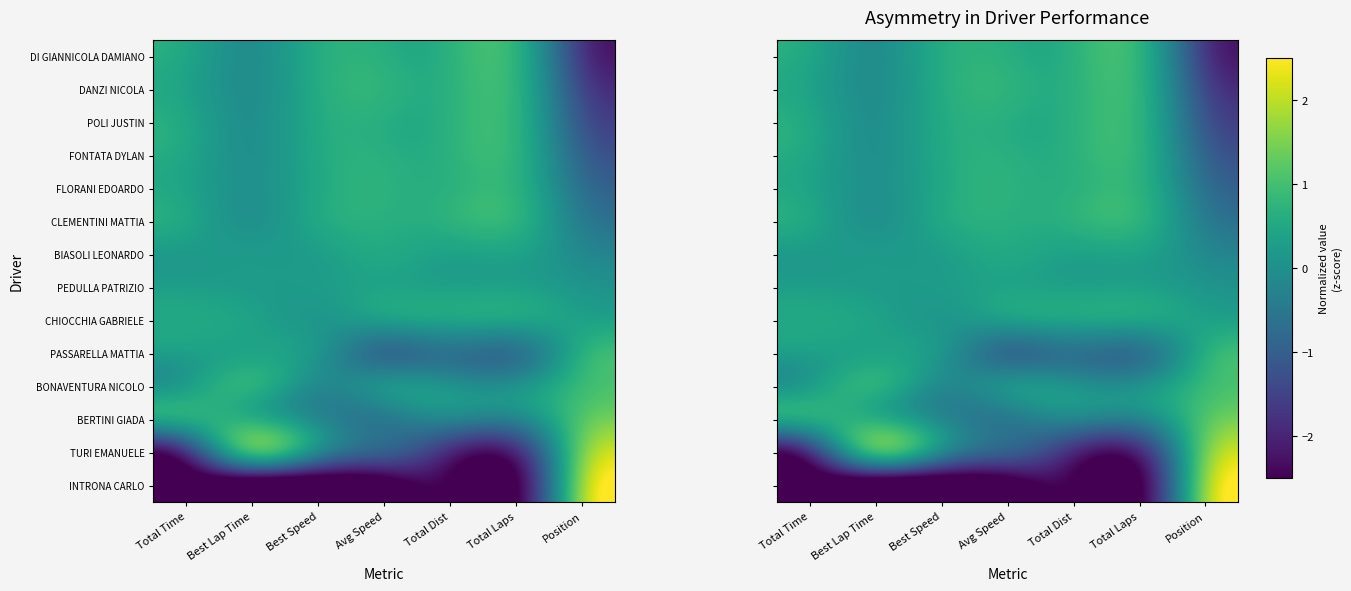

True or false: BONAVENTURA NICOLO has a value of 0.0 at Total Dist.

True